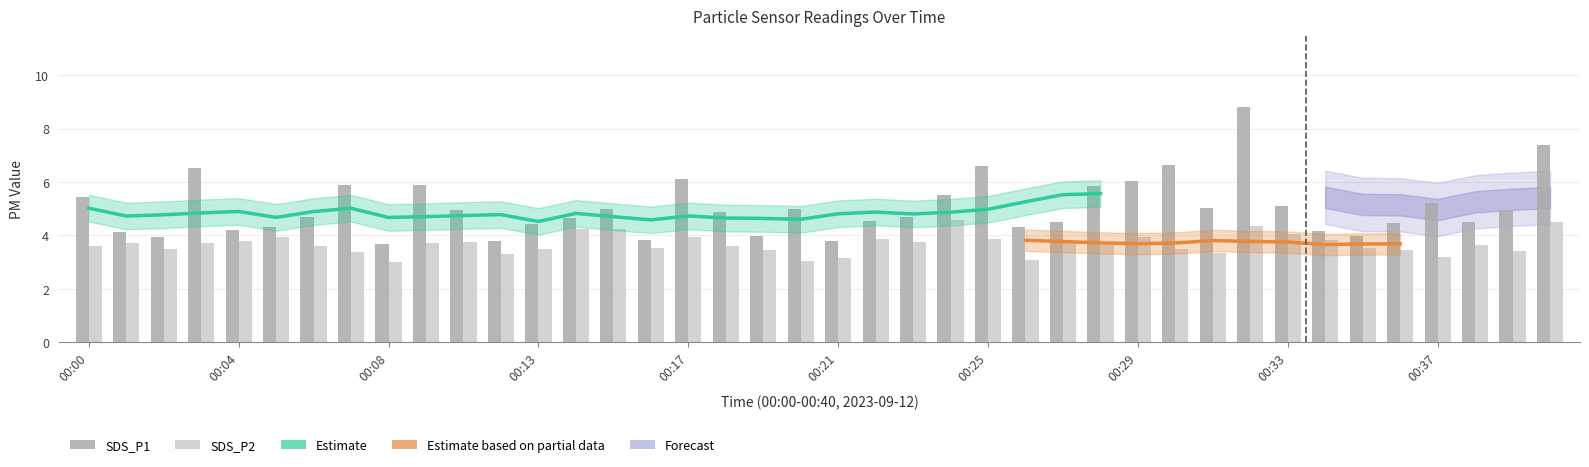

List the labels in order of SDS_P1 value, smallest first.

00:08, 00:12, 00:21, 00:16, 00:02, 00:19, 00:35, 00:01, 00:34, 00:04, 00:05, 00:26, 00:13, 00:36, 00:27, 00:38, 00:22, 00:14, 00:06, 00:23, 00:18, 00:11, 00:39, 00:15, 00:20, 00:31, 00:33, 00:37, 00:00, 00:24, 00:28, 00:07, 00:09, 00:29, 00:17, 00:03, 00:25, 00:30, 00:40, 00:32